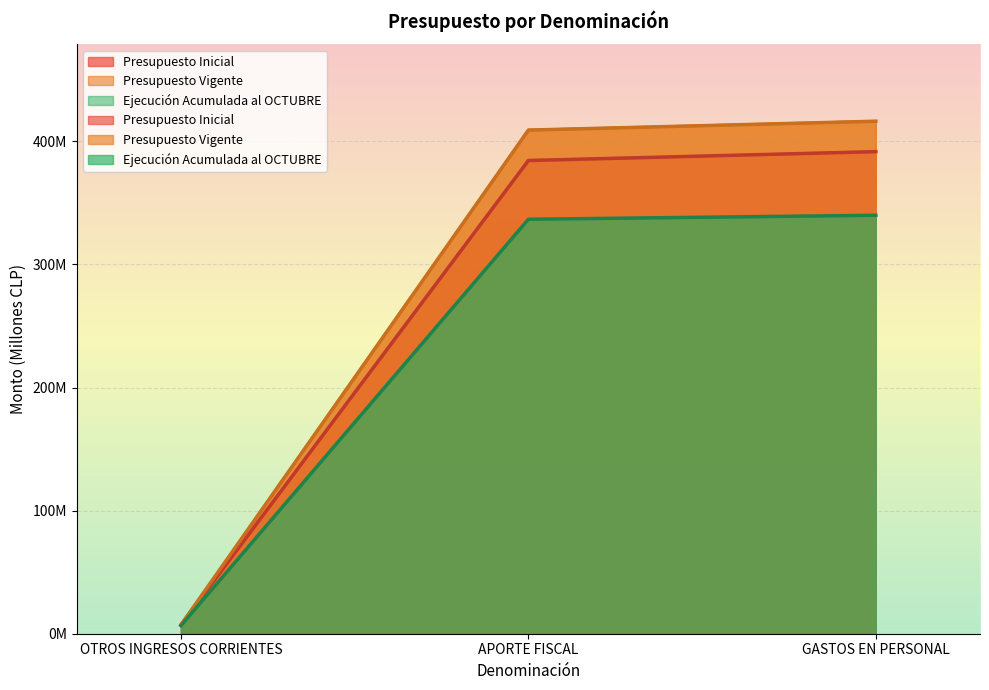

What are all the series names shown in the legend?

Presupuesto Inicial, Presupuesto Vigente, Ejecución Acumulada al OCTUBRE